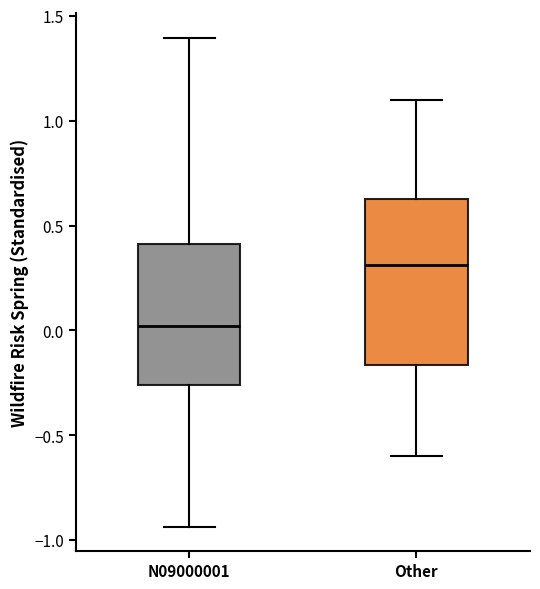

Comparing the boxes themselves (not the whiskers), which one is the tallest?

Other